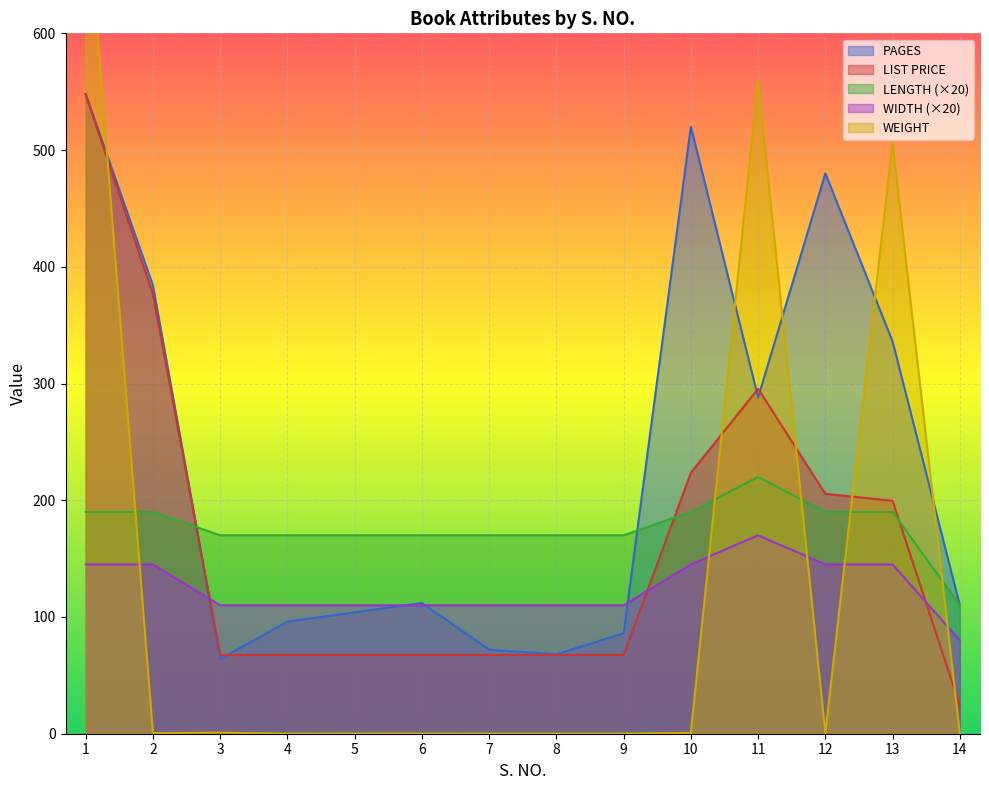

Which series ends up on top after the final intersection of PAGES and WEIGHT?

PAGES